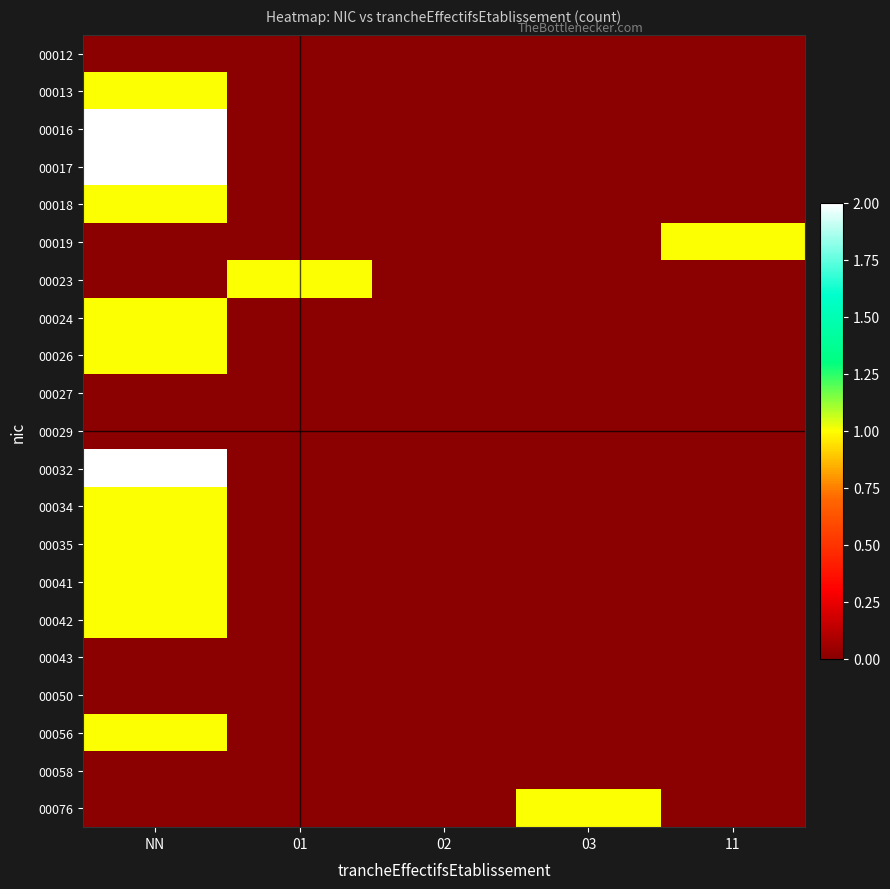

List the series in order of their peak value, highest first.

00016, 00017, 00032, 00013, 00018, 00019, 00023, 00024, 00026, 00034, 00035, 00041, 00042, 00056, 00076, 00012, 00027, 00029, 00043, 00050, 00058